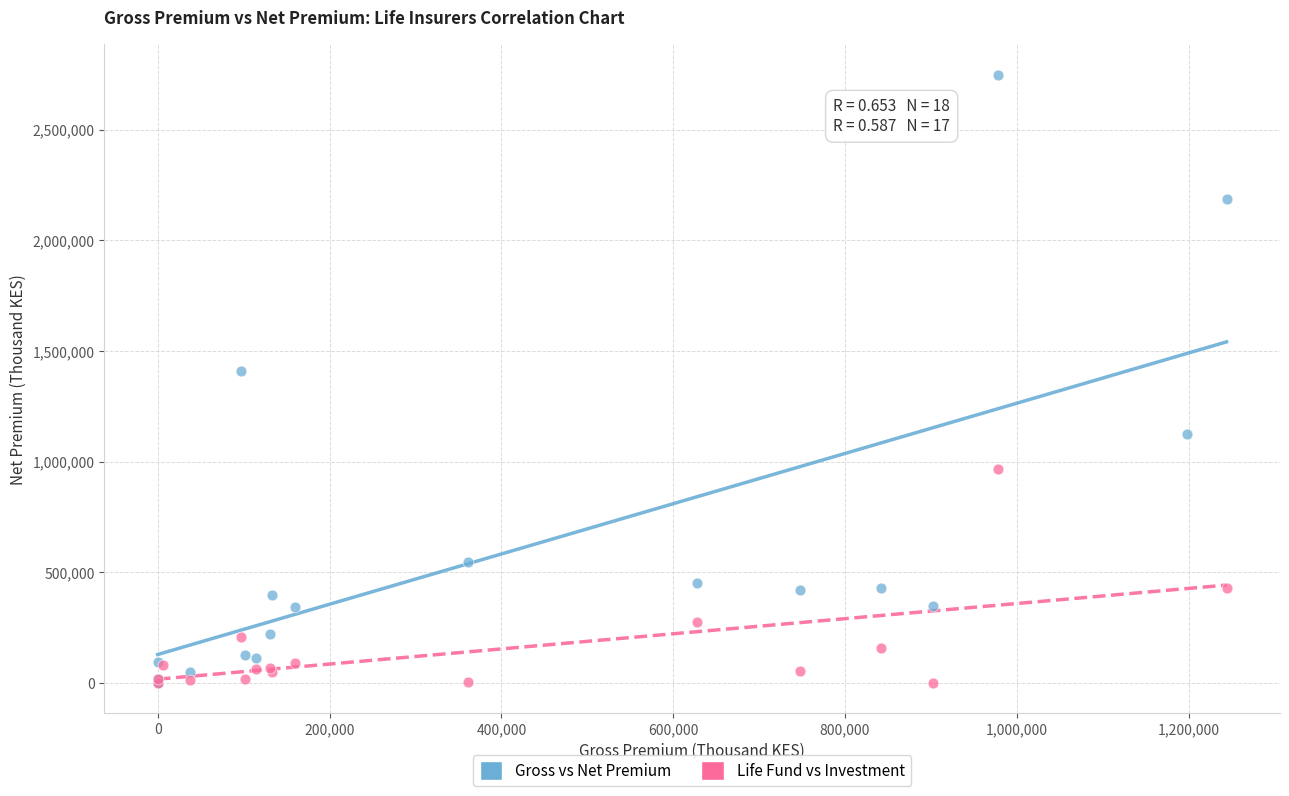

Which series has the largest Y range (max minus min)?

Gross vs Net Premium